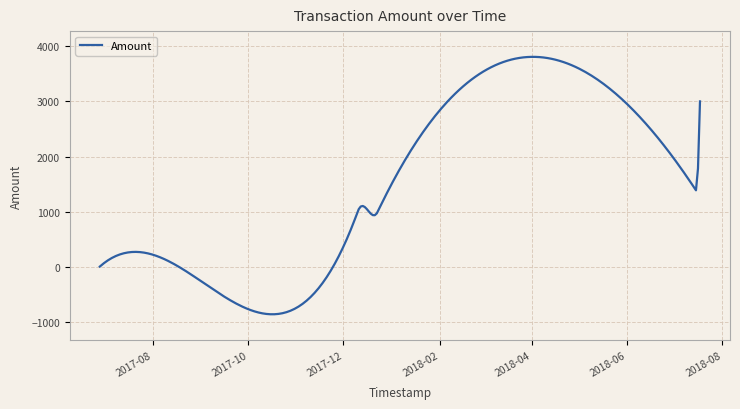

What is the greatest value displayed?

3806.0